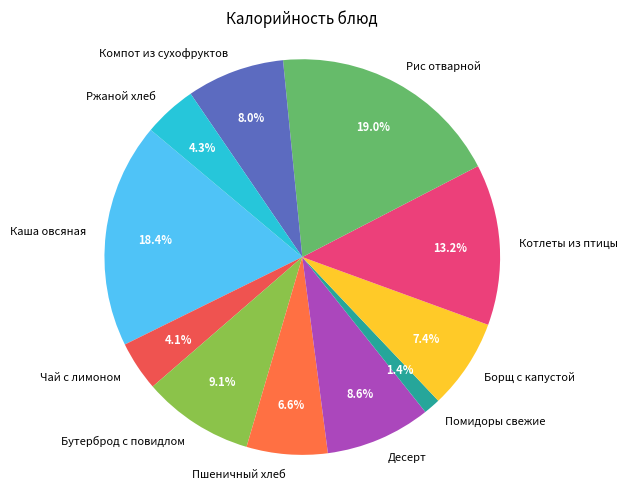

Is it true that Чай с лимоном is 11% of the pie?

False